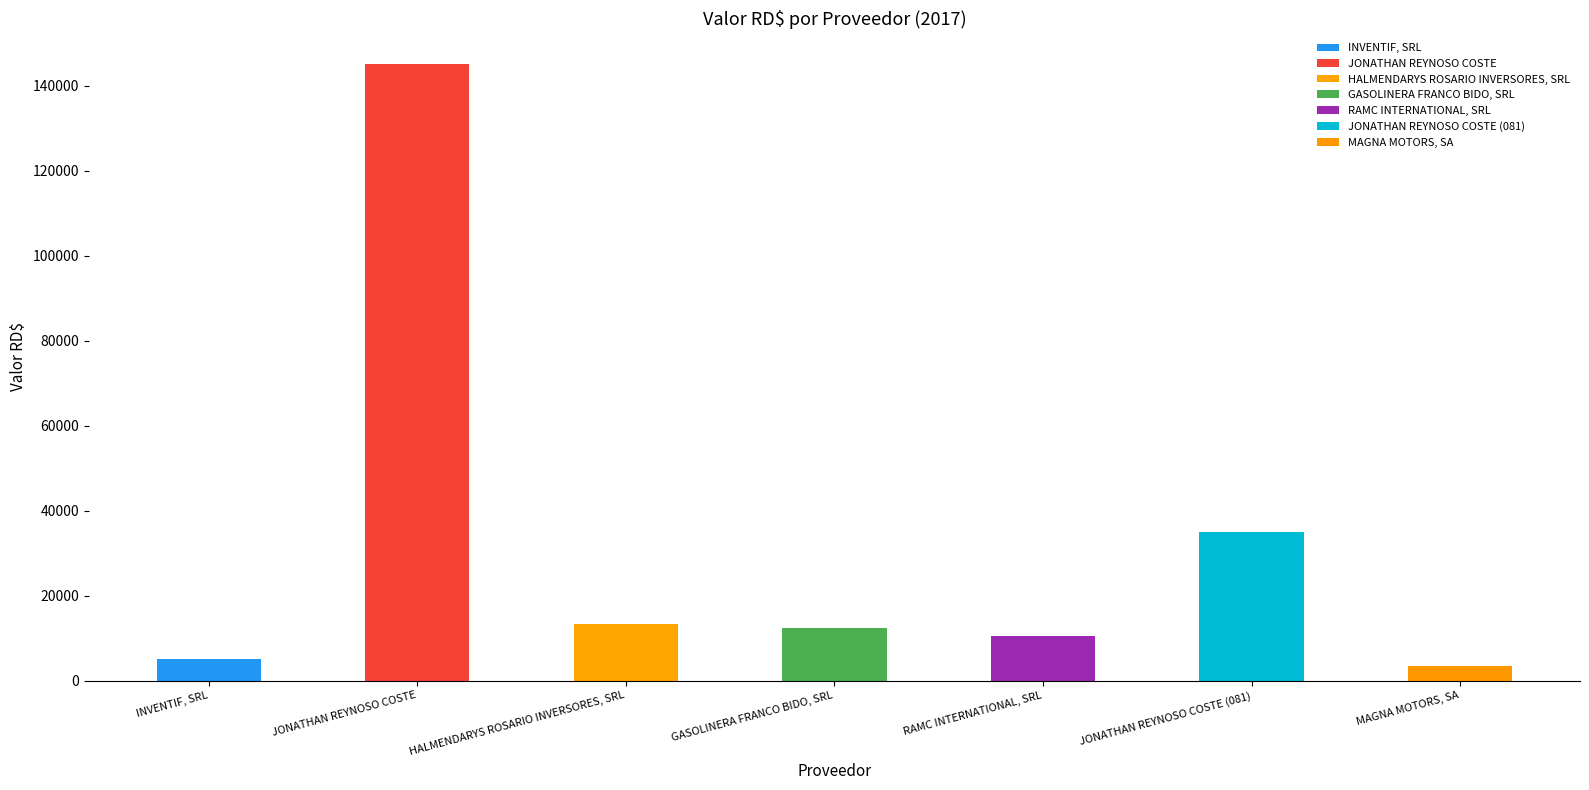

What is the difference between the maximum and minimum values?

141767.3